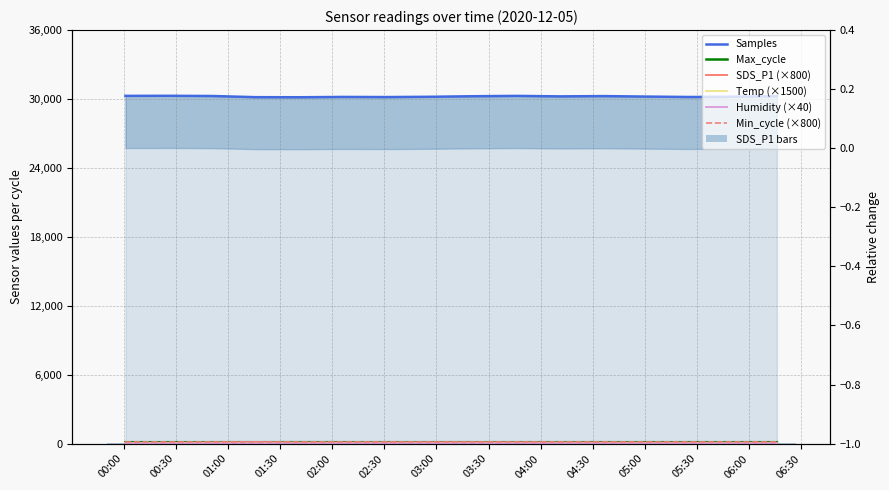

Which has a higher value, 2020-12-05 01:41 or 2020-12-05 00:01?

2020-12-05 00:01